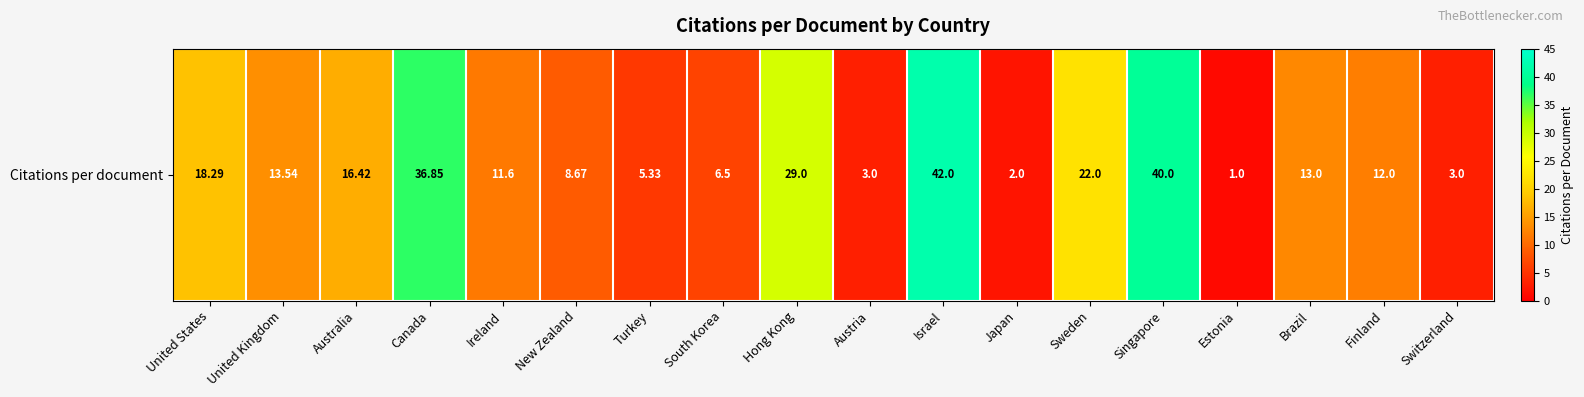

Read the value at New Zealand.

8.7